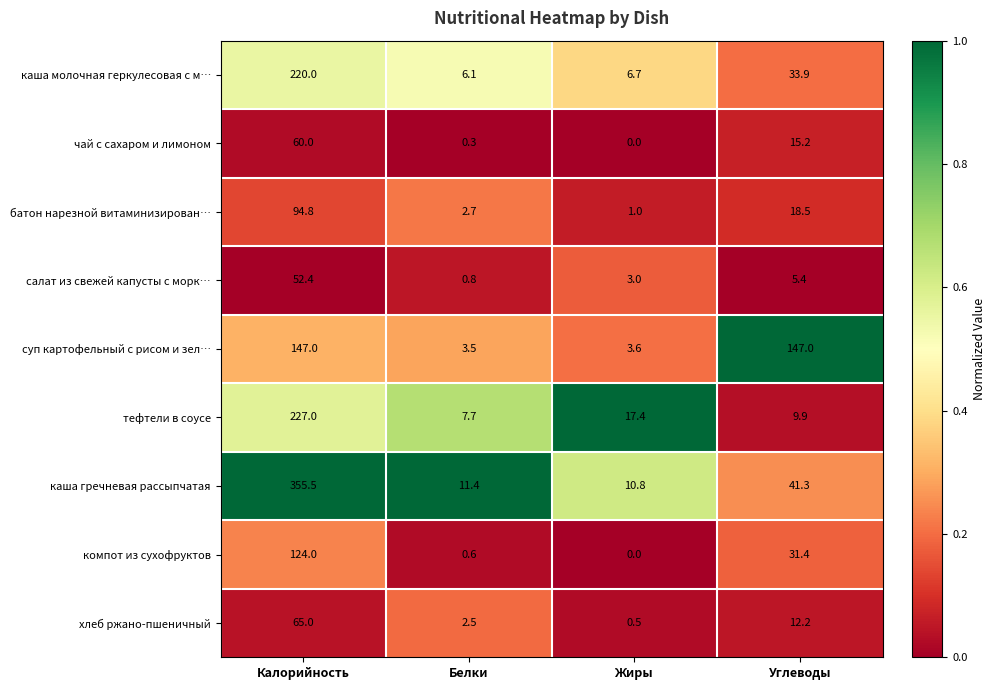

How many categories are shown in the chart?

4